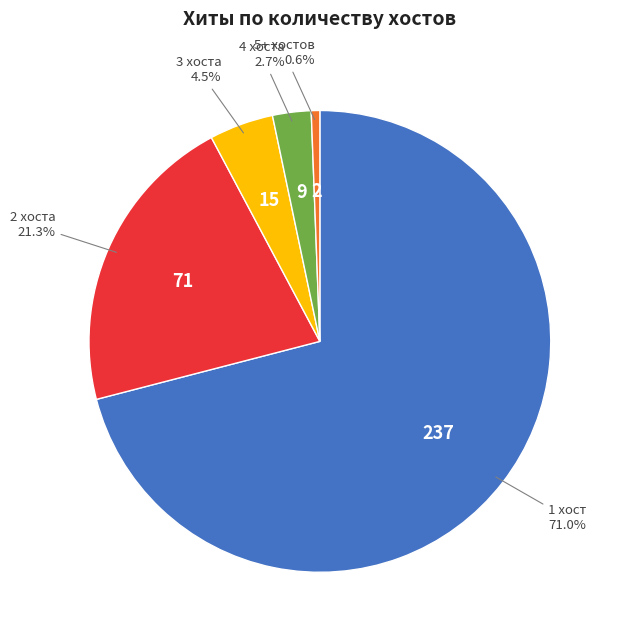

To the nearest percent, what is the difference between the largest and smallest slice percentages?

70%